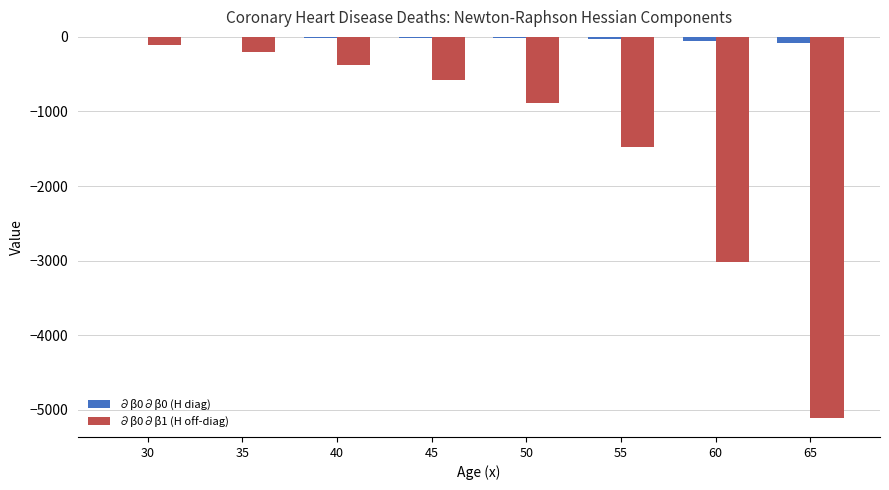

Which series has the largest total across all categories?

∂β0∂β0 (H diag)